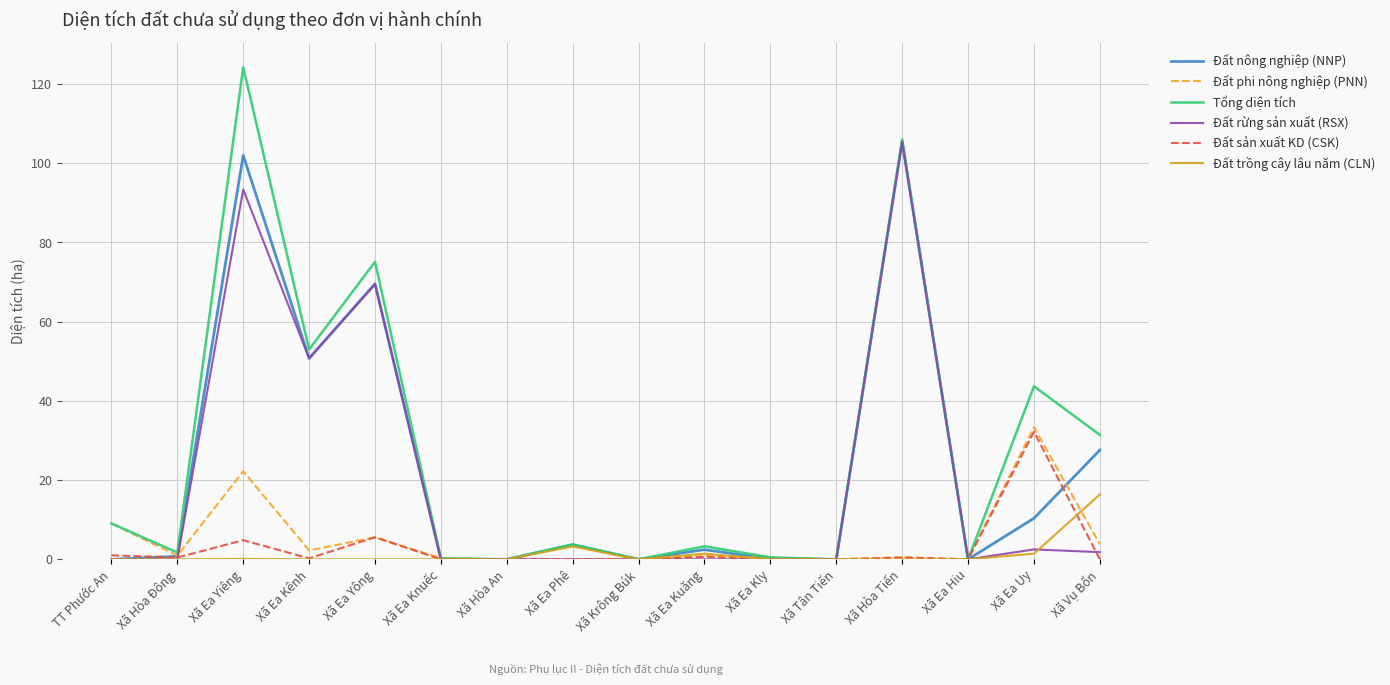

Which series changed the most between Xã Ea Knuếc and Xã Ea Phê?

Đất nông nghiệp (NNP)